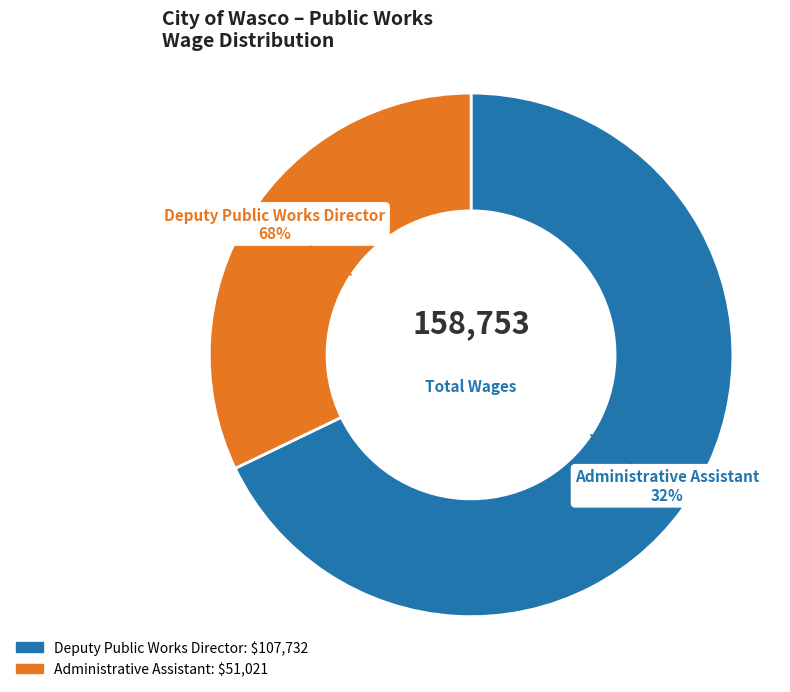

Do Administrative Assistant and Deputy Public Works Director together represent more than half of the pie?

Yes